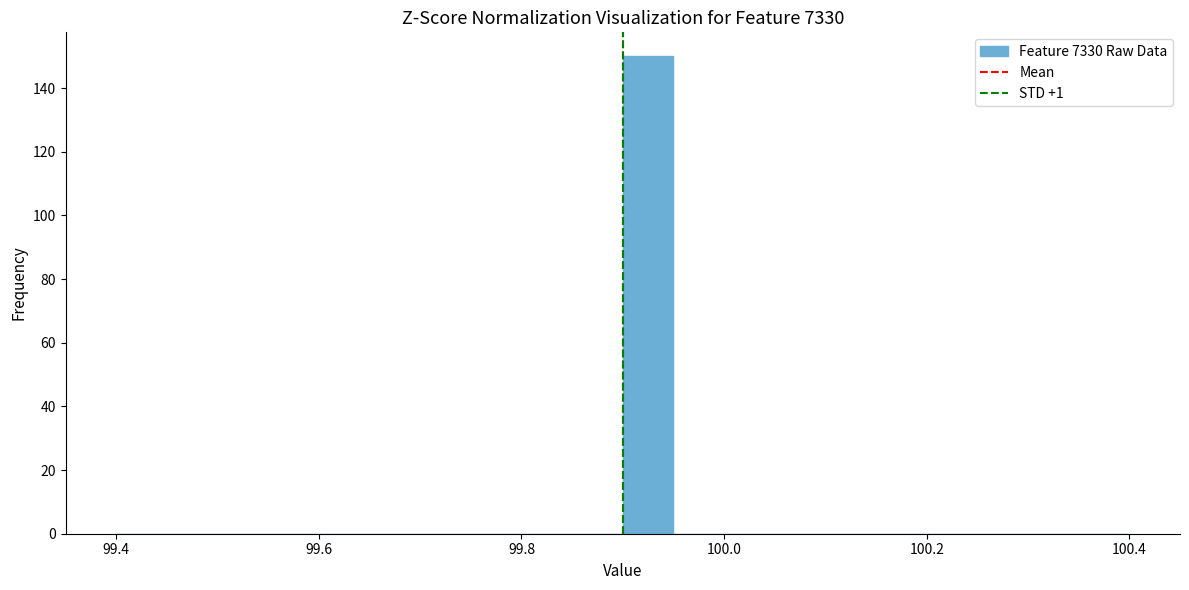

Around what value on the x-axis is the tallest bar? Give the approximate position of its centre, as read against the axis.

99.92